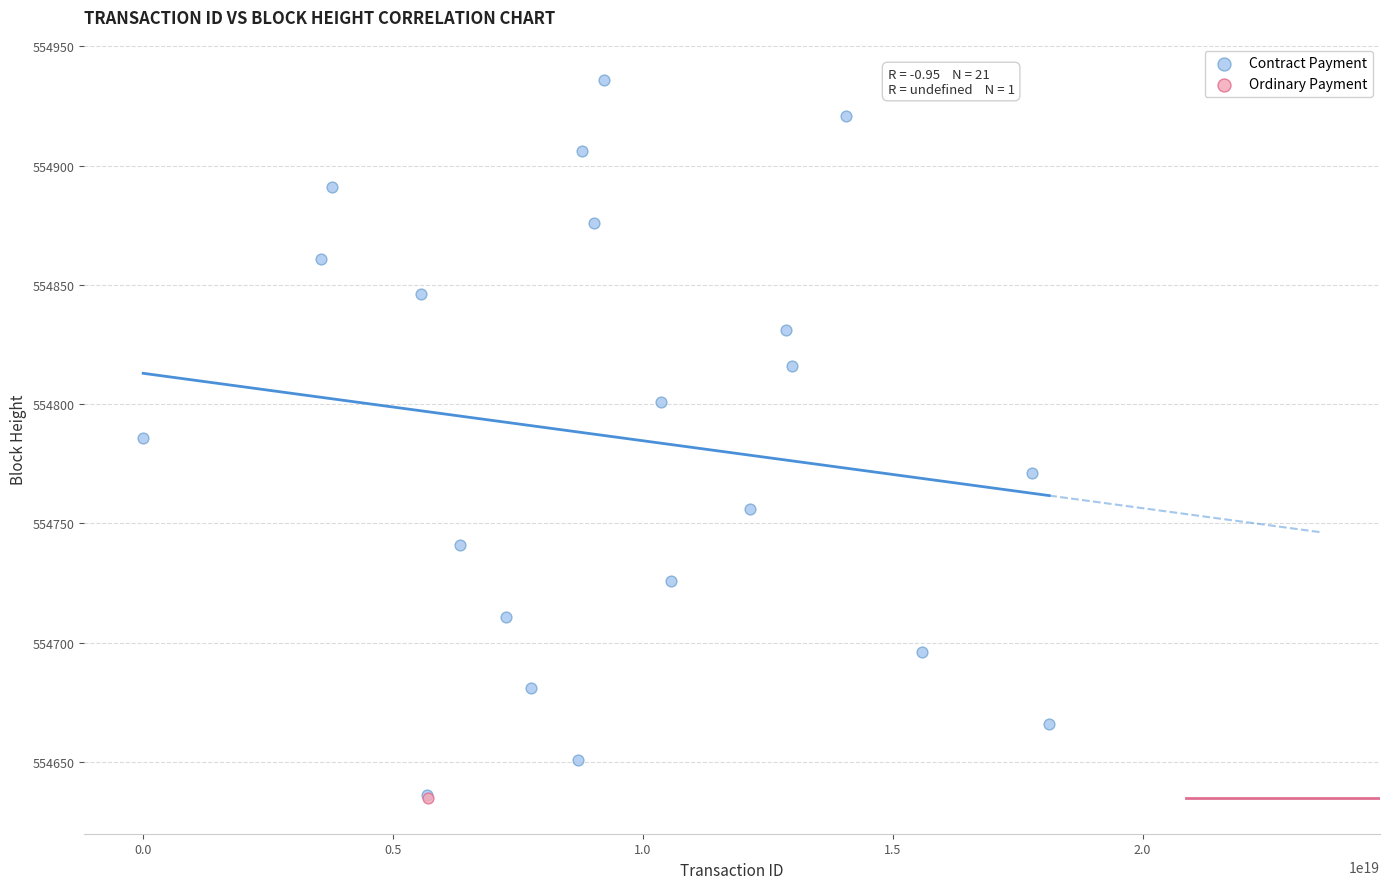

What are all the series names shown in the legend?

Contract Payment, Ordinary Payment